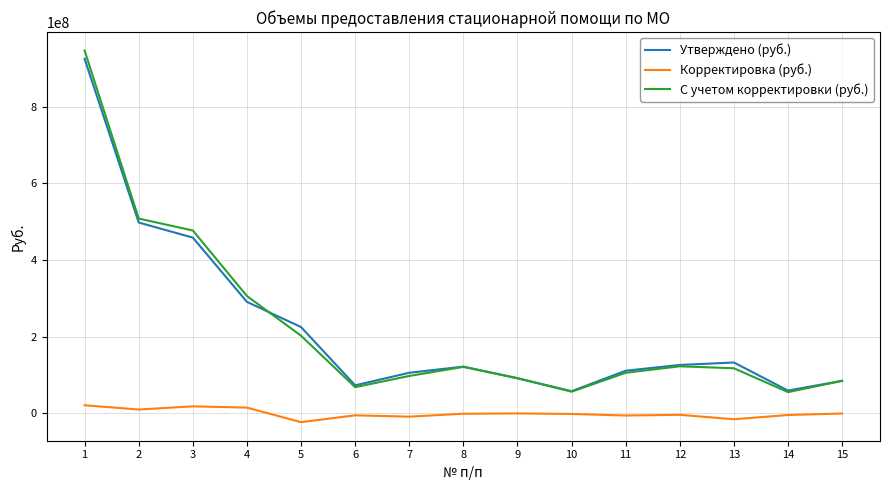

The value of С учетом корректировки (руб.) at 9 is 92001541. True or false?

True